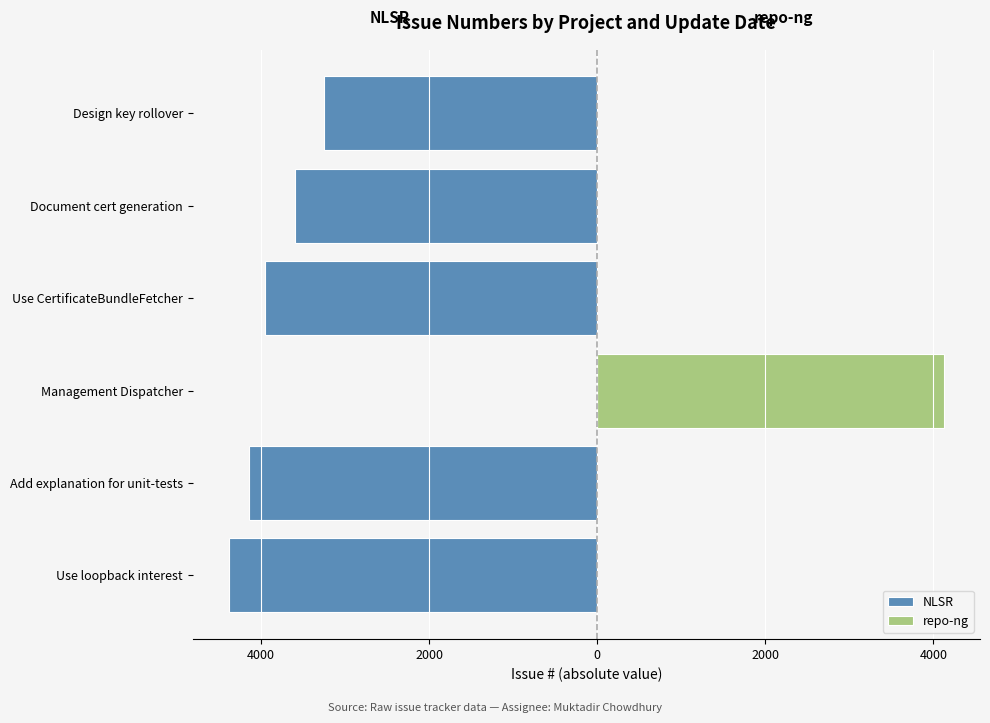

Count the values in the range -4139 to -3595.

3